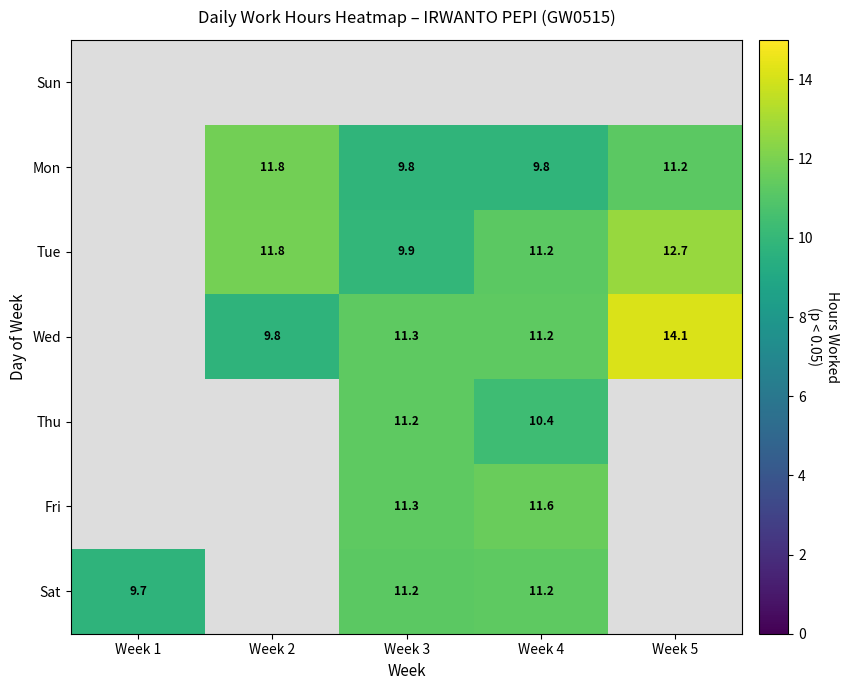

What is the minimum value shown in the chart?

9.7